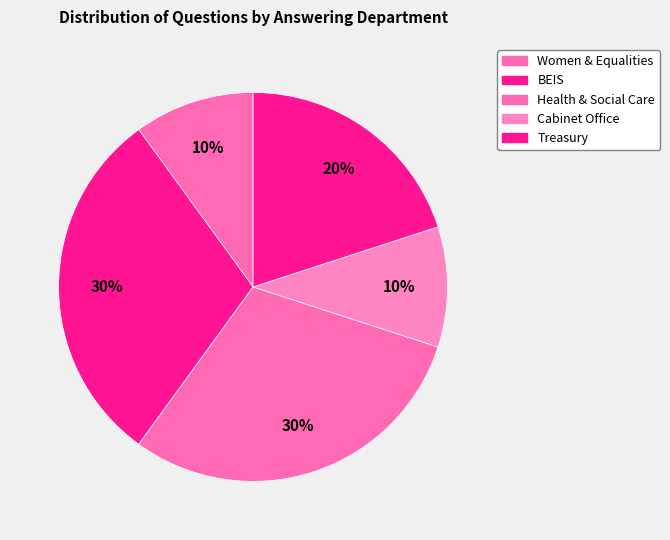

To the nearest percent, what percentage of the pie is Treasury?

20%